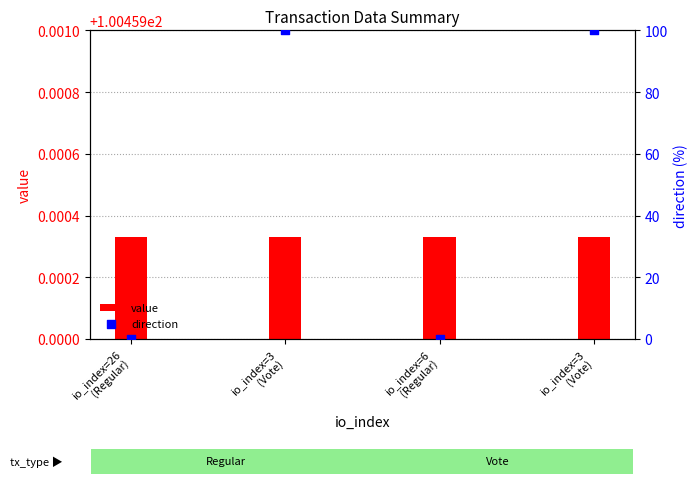

At how many categories does at least one series exceed 65?

2